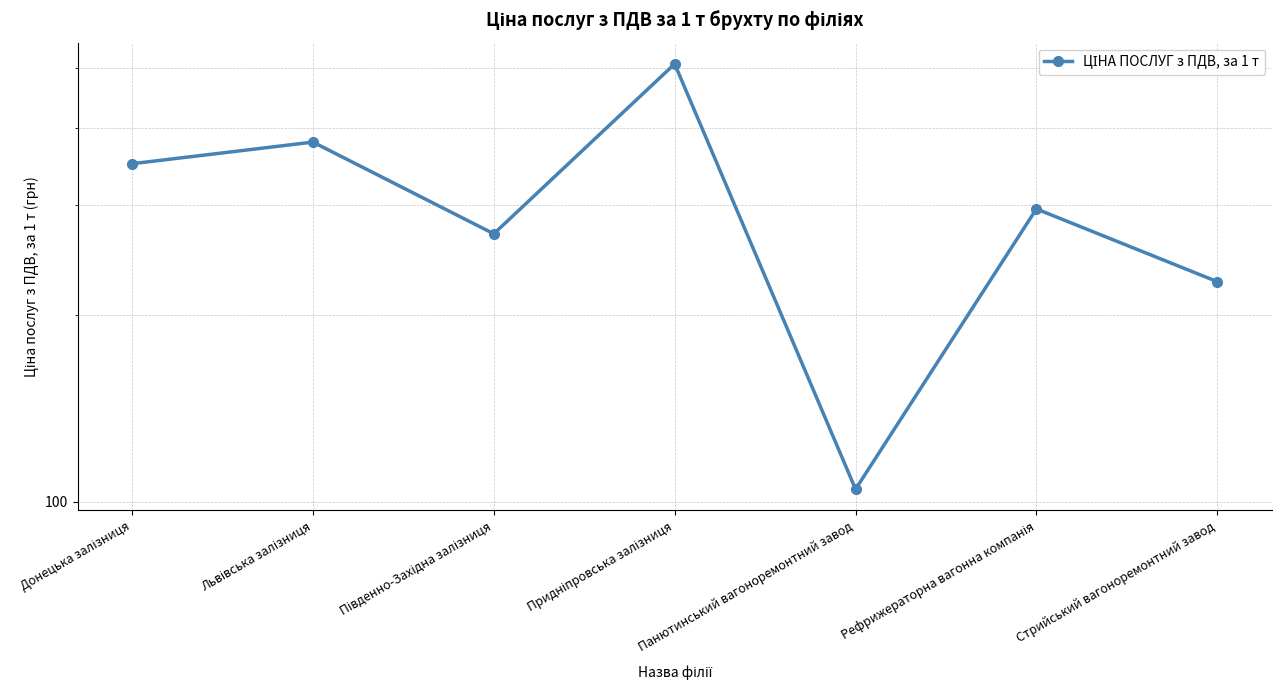

Rank the categories by value from lowest to highest.

Панютинський вагоноремонтний завод, Стрийський вагоноремонтний завод, Південно-Західна залізниця, Рефрижераторна вагонна компанія, Донецька залізниця, Львівська залізниця, Придніпровська залізниця